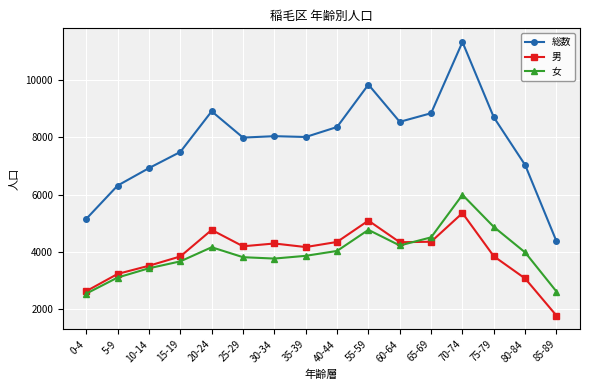

How many lines are shown in the chart?

3